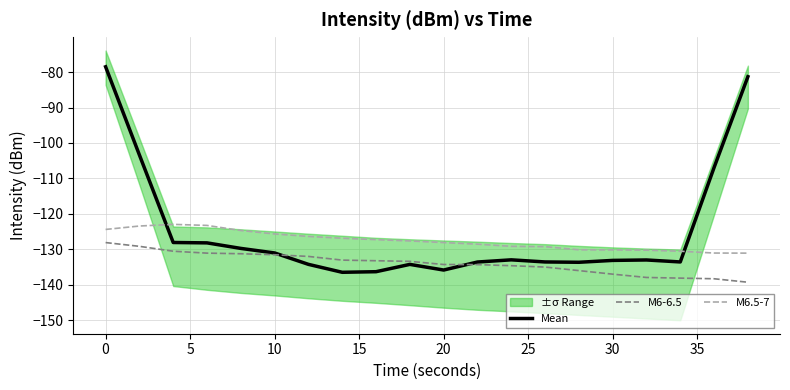

How many data points in Mean are above -133?

9